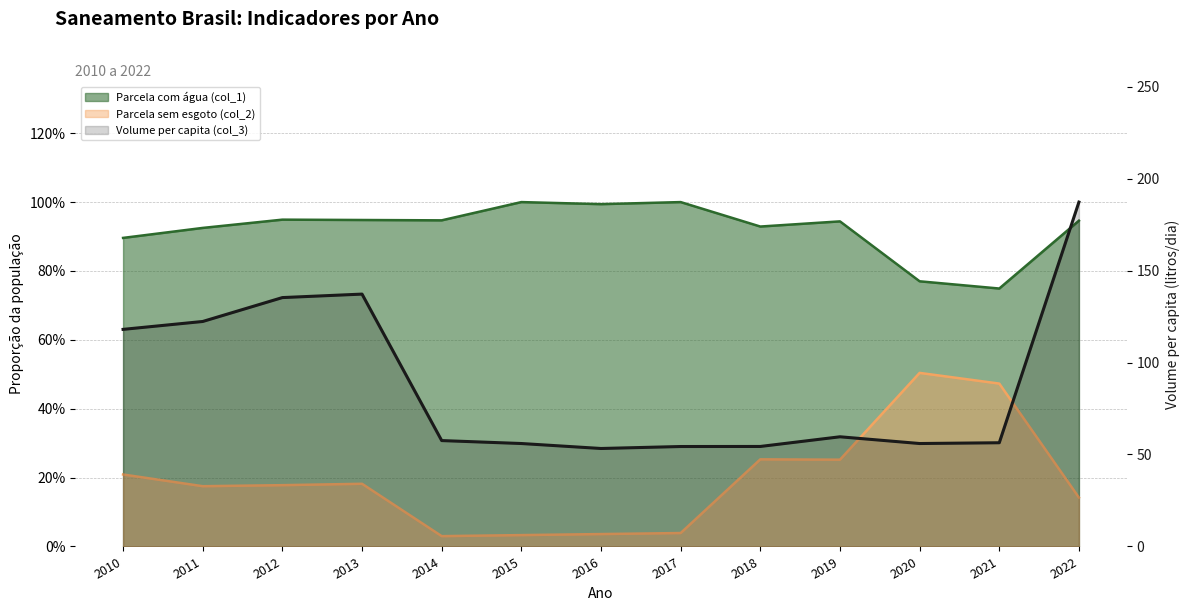

True or false: the data shows 54.4 at 2018.

True